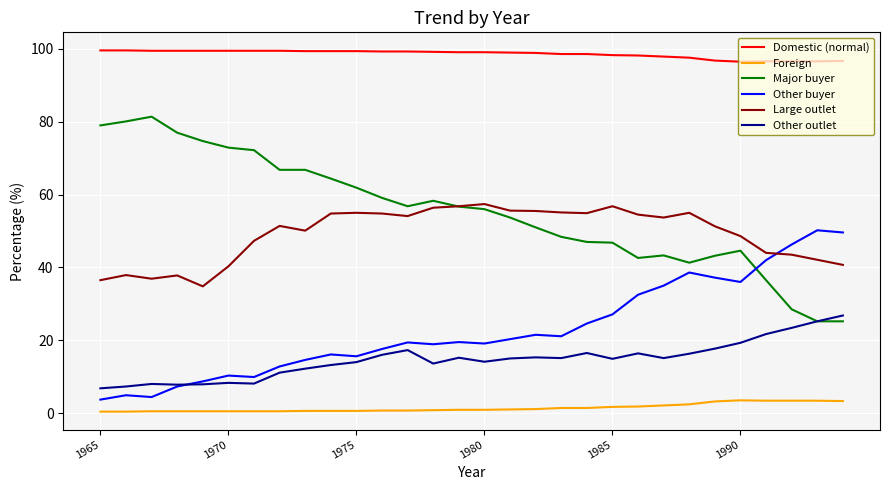

Count the number of data series in this chart.

6